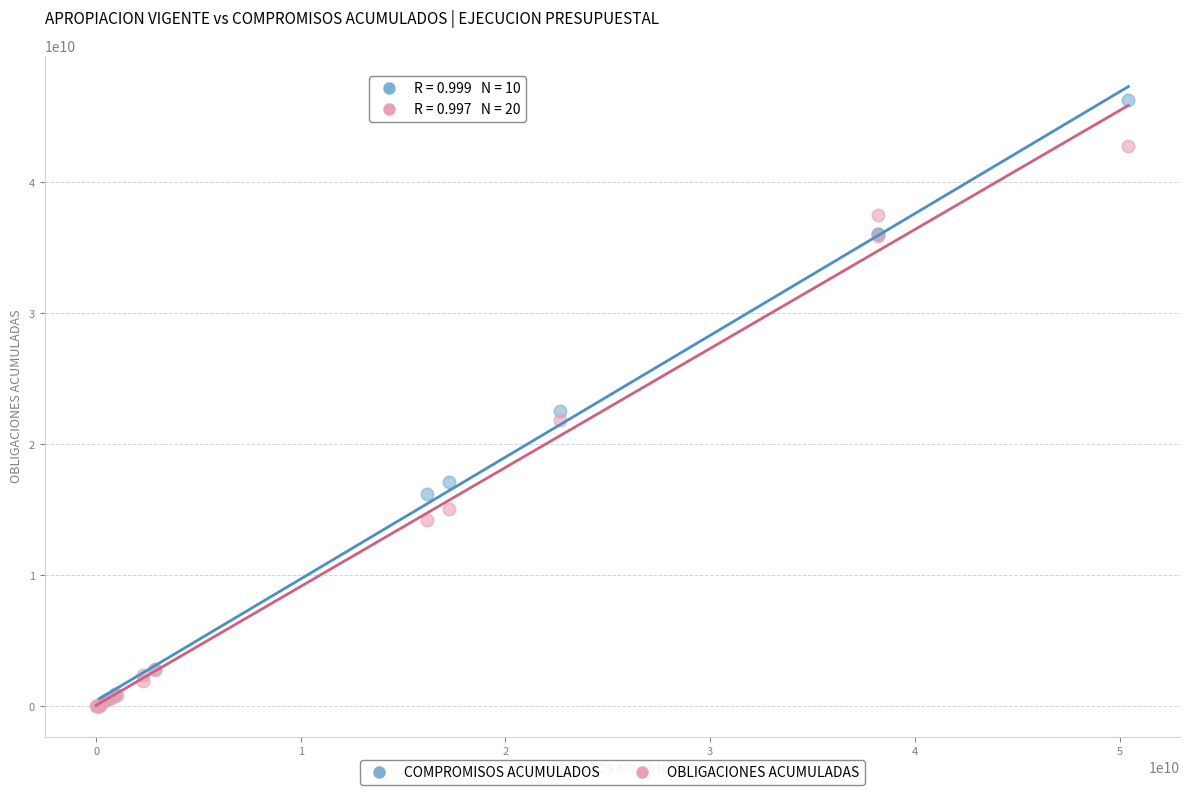

Which series has the largest Y range (max minus min)?

COMPROMISOS ACUMULADOS